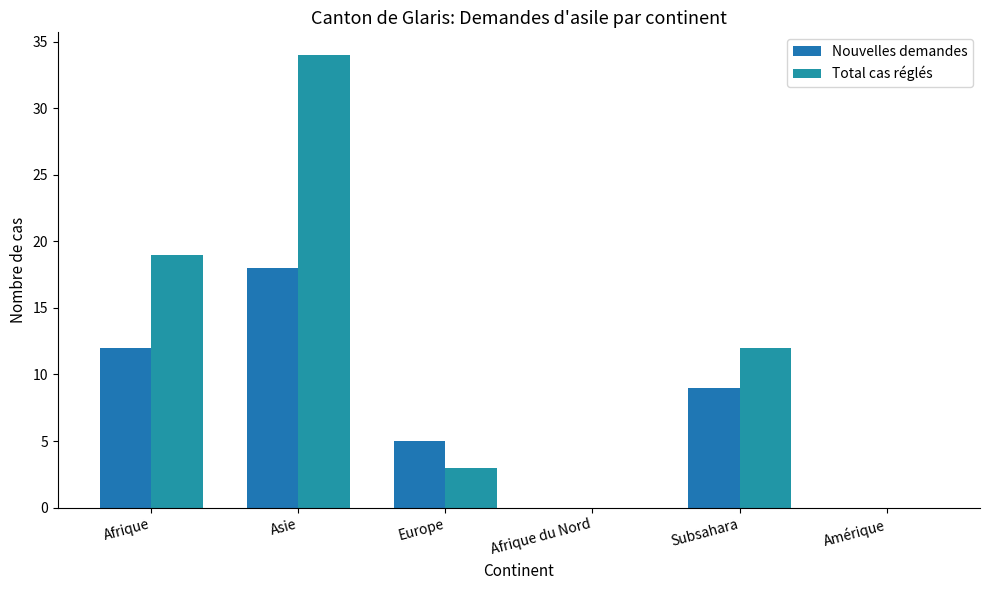

At which category is the sum across all series the highest?

Asie